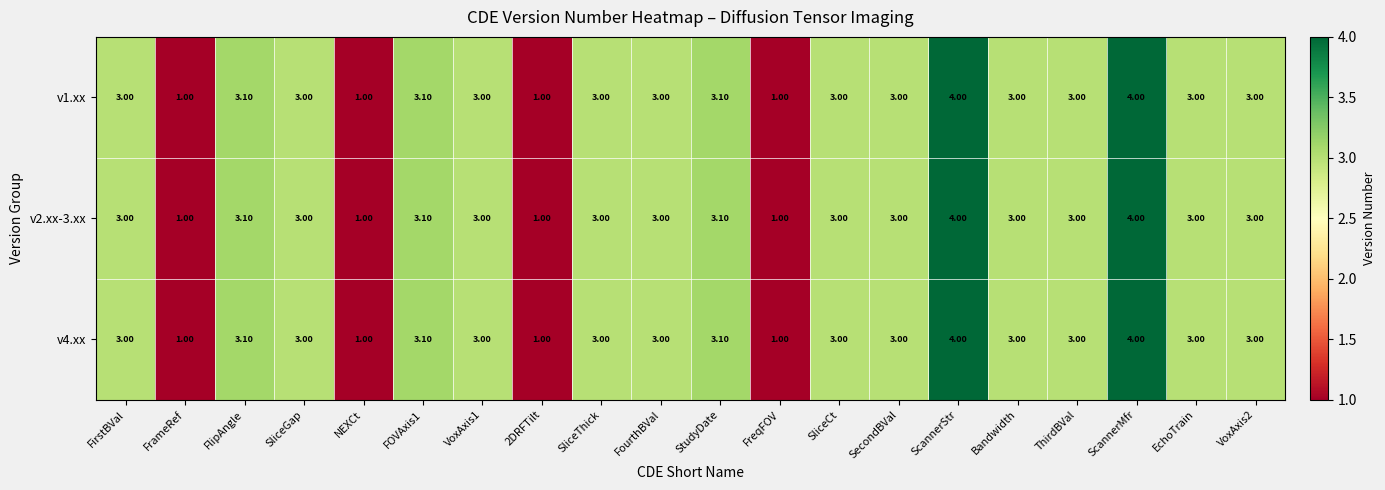

What is the sum of the v1.xx values at StudyDate and EchoTrain?

6.1